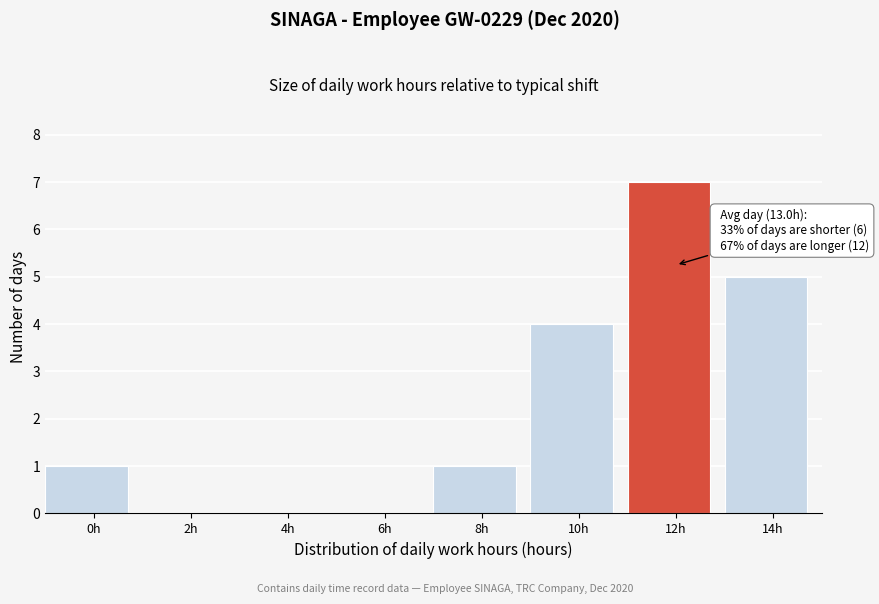

Reading left to right, what are all the values shown in this chart?

0h=1	2h=0	4h=0	6h=0	8h=1	10h=4	12h=7	14h=5